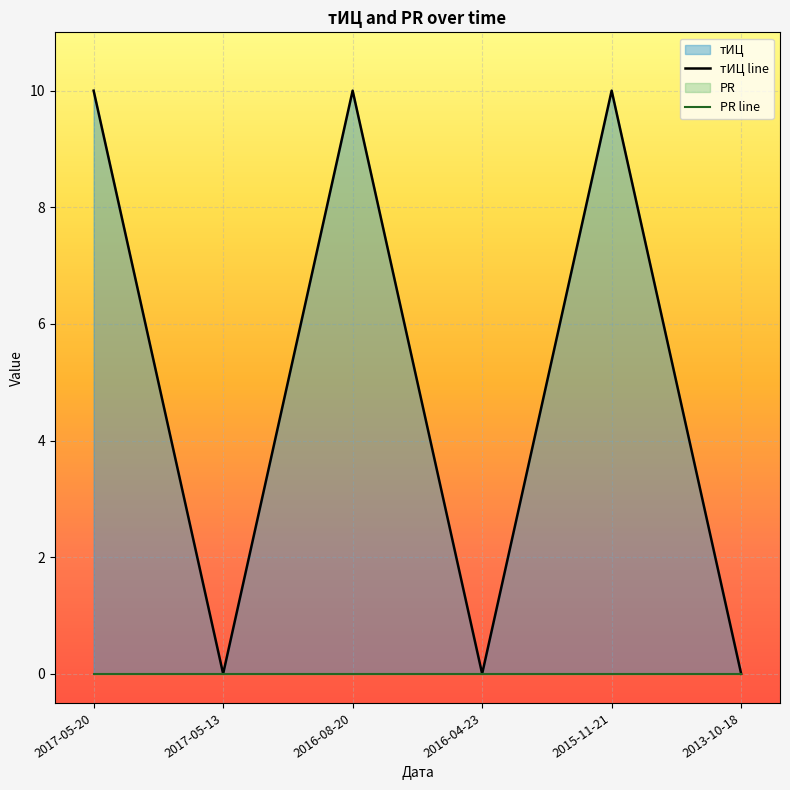

What position from the left is 2015-11-21?

5